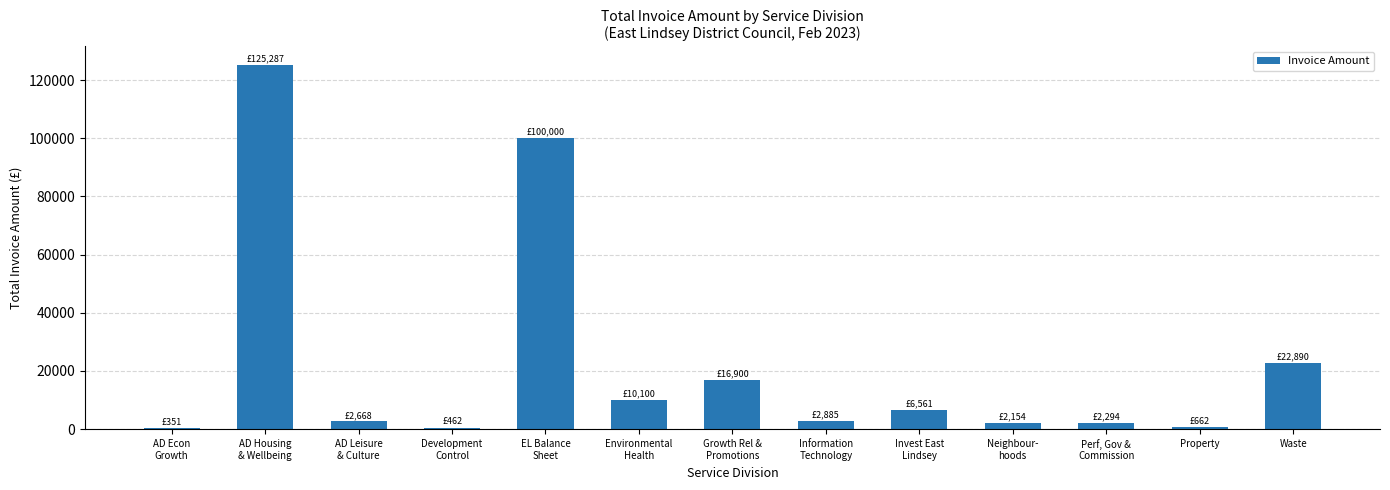

The chart shows a value of 8928.9 at Waste. True or false?

False